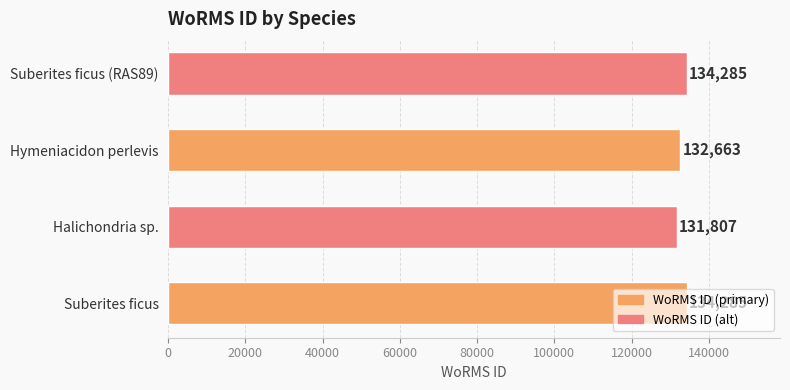

What is the change in value from Suberites ficus to Halichondria sp.?

-2478